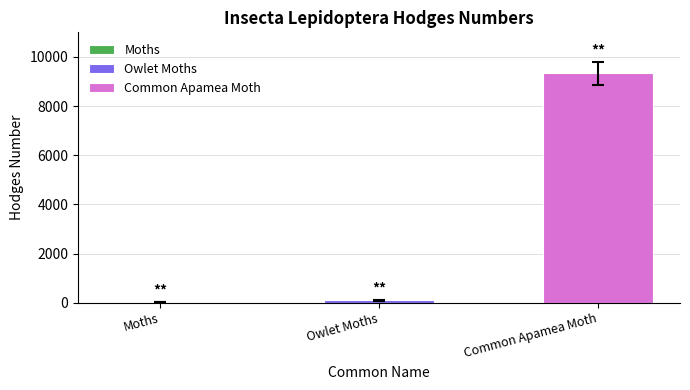

List the labels in order of value, largest first.

Common Apamea Moth, Owlet Moths, Moths